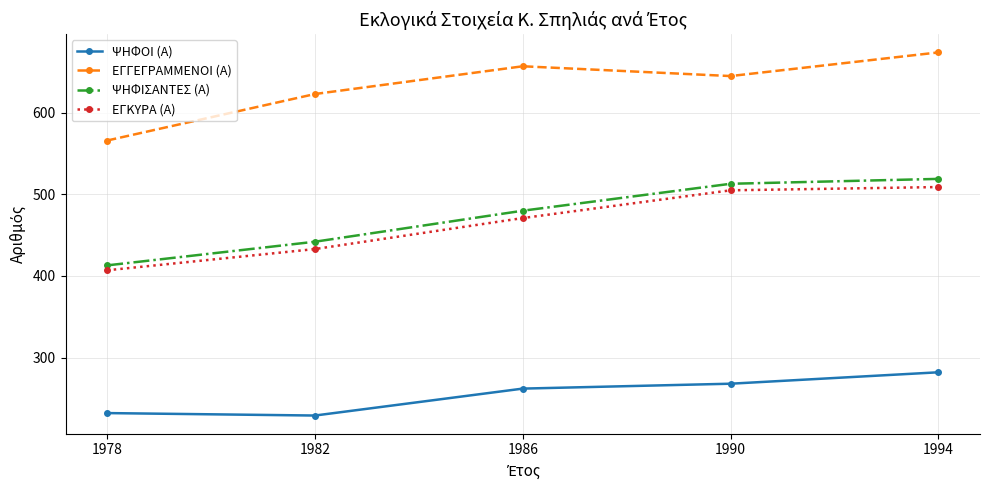

What is the difference between the ΨΗΦΙΣΑΝΤΕΣ (Α) values at 1990 and 1986?

33